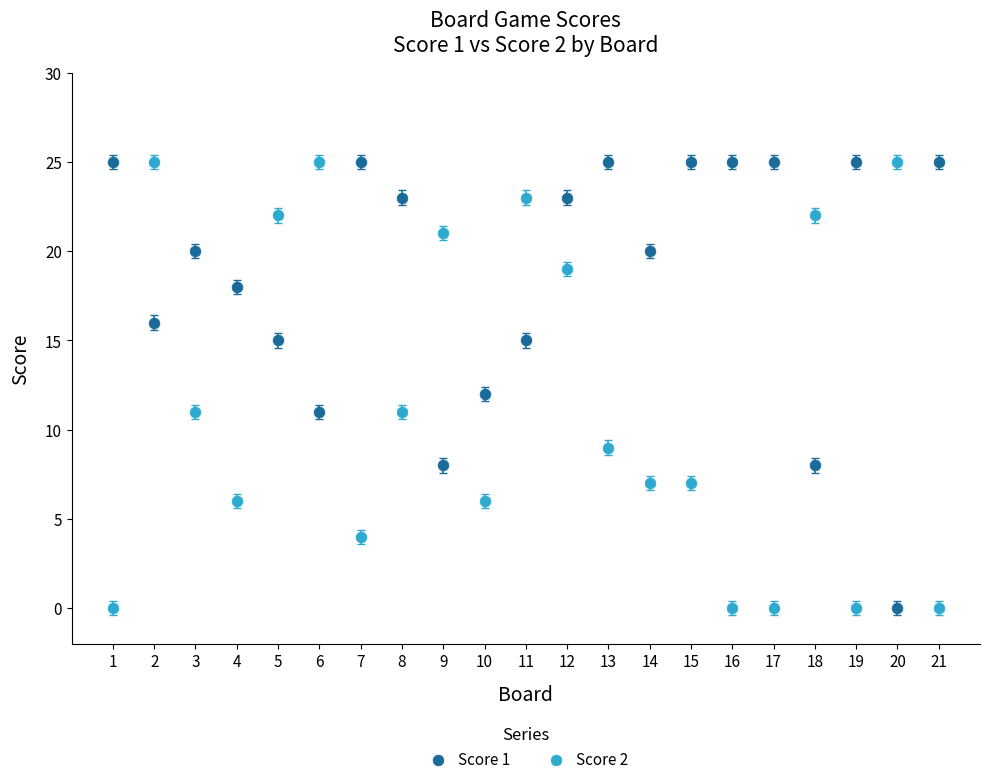

Across all data points, what is the range of Y values (max minus min)?

25